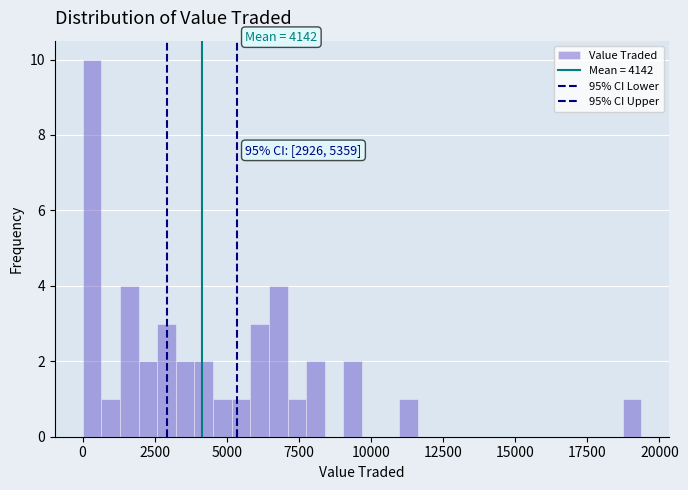

Around what value on the x-axis is the tallest bar? Give the approximate position of its centre, as read against the axis.

500